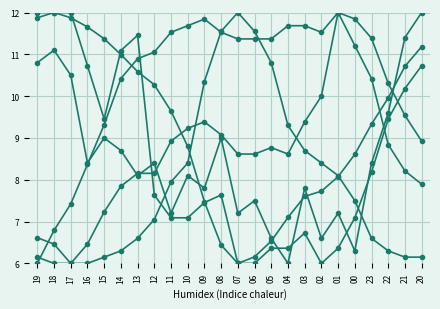

At which category does the chart reach its minimum across all series?

07